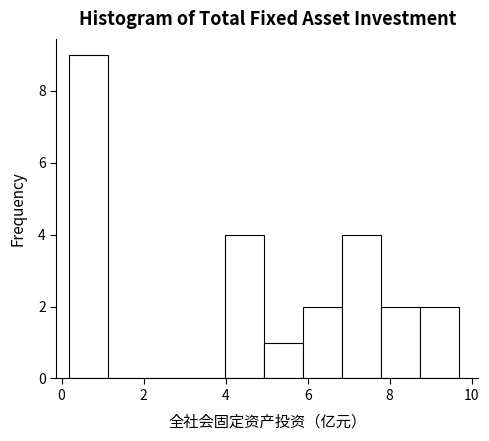

Reading left to right, list every bar in this chart as the range it spans on the x-axis followed by its height. Neither the bar edges nor the heights are printed on the chart, so give them approximately, as read against the axes.

0.2 to 1.2: 9
1.2 to 2.0: 0
2.0 to 3.0: 0
3.0 to 4.0: 0
4.0 to 5.0: 4
5.0 to 5.8: 1
5.8 to 6.8: 2
6.8 to 7.8: 4
7.8 to 8.8: 2
8.8 to 9.6: 2